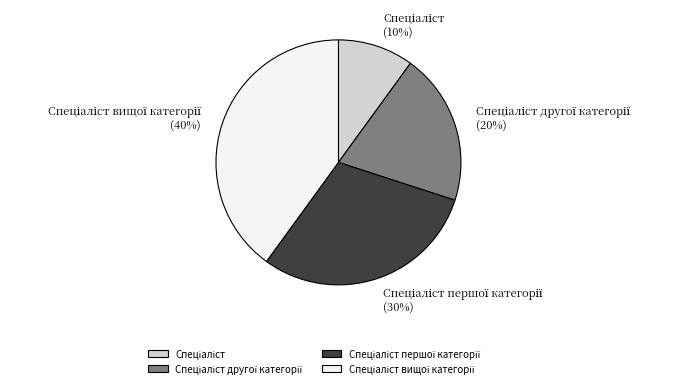

Is there a majority slice in this chart?

No